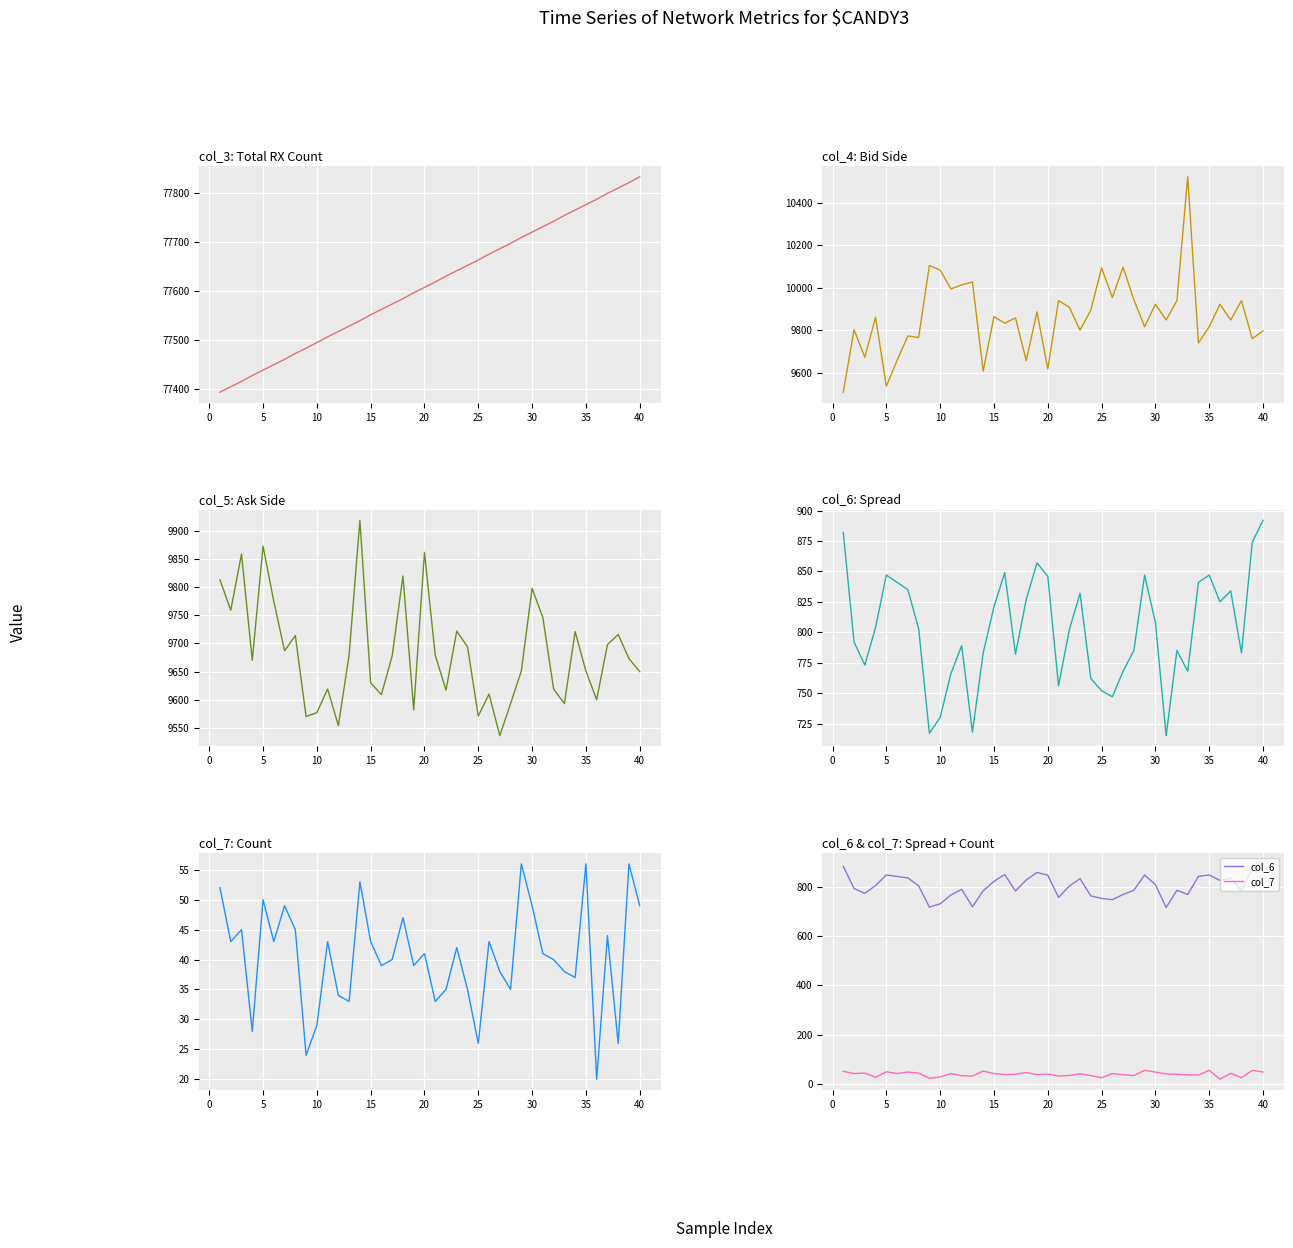

At 20, list the series in order from largest to smallest.

col_3, col_5, col_4, col_6, col_7